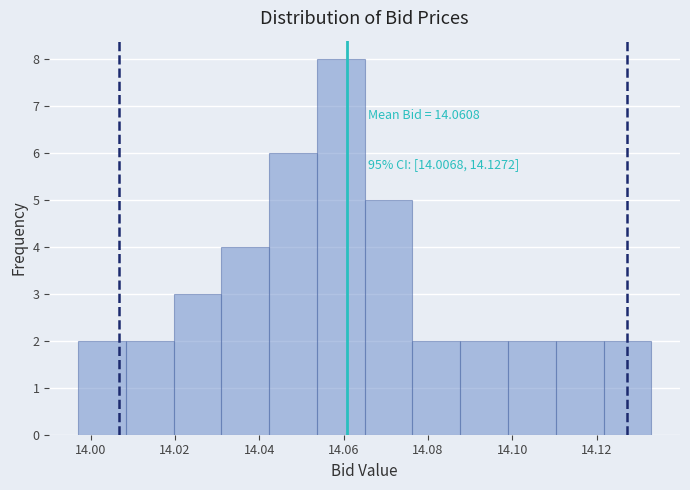

Over which range of the x-axis is the bar tallest?

14.054 to 14.066